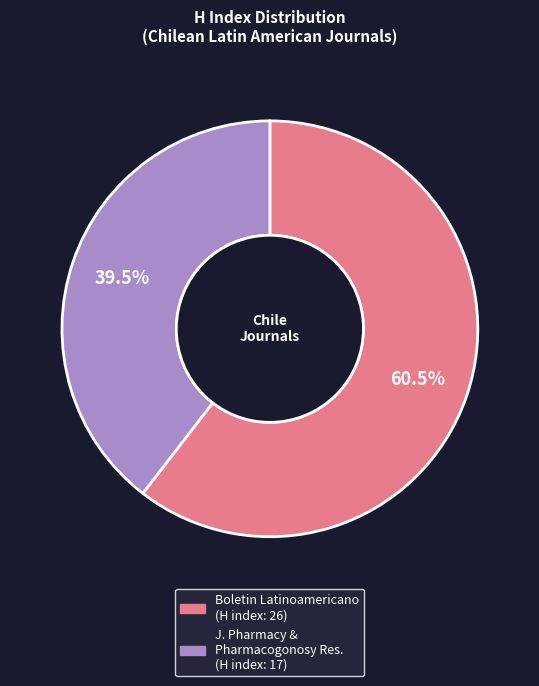

Does any single category account for the majority?

Yes